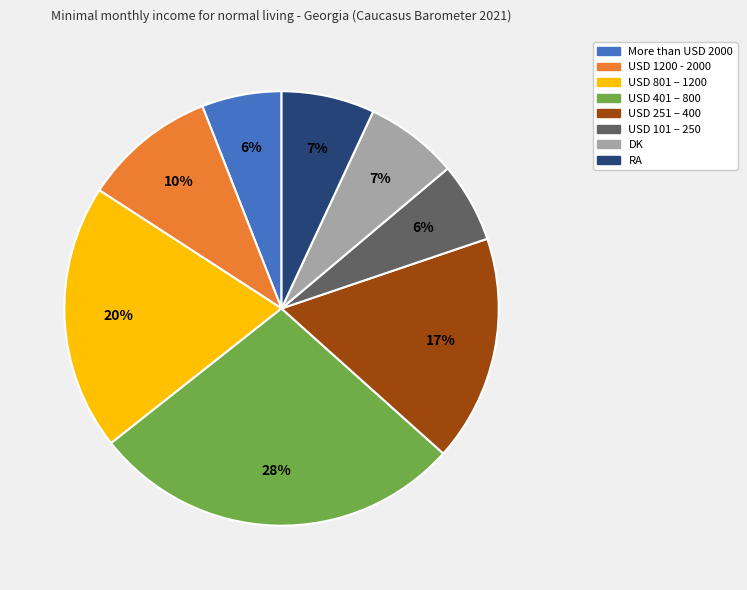

To the nearest percent, what portion does RA represent?

7%